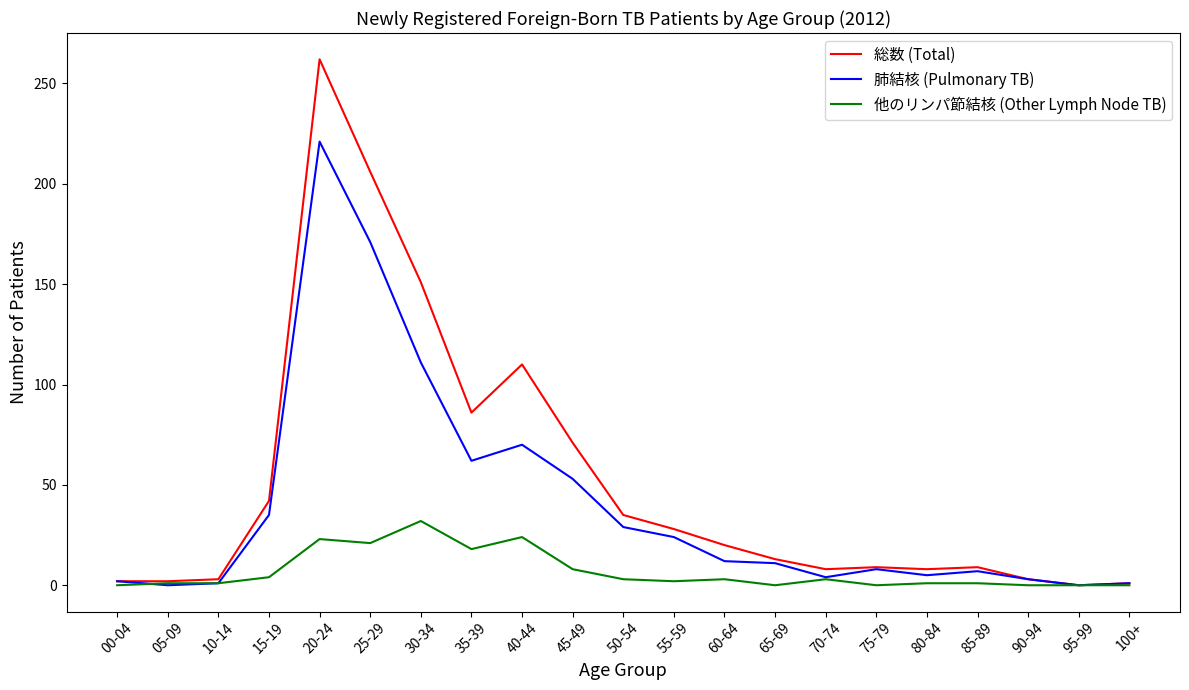

Rank the series by their maximum value, from lowest to highest.

他のリンパ節結核 (Other Lymph Node TB), 肺結核 (Pulmonary TB), 総数 (Total)